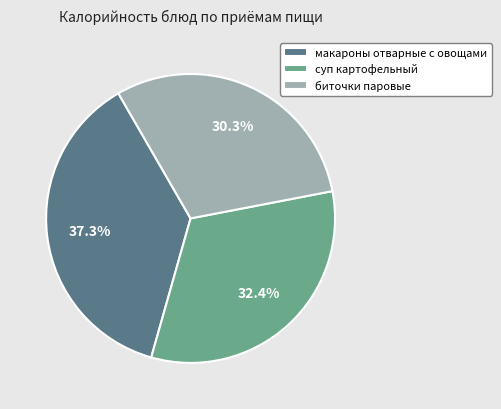

Is there any slice that represents more than half of the pie?

No